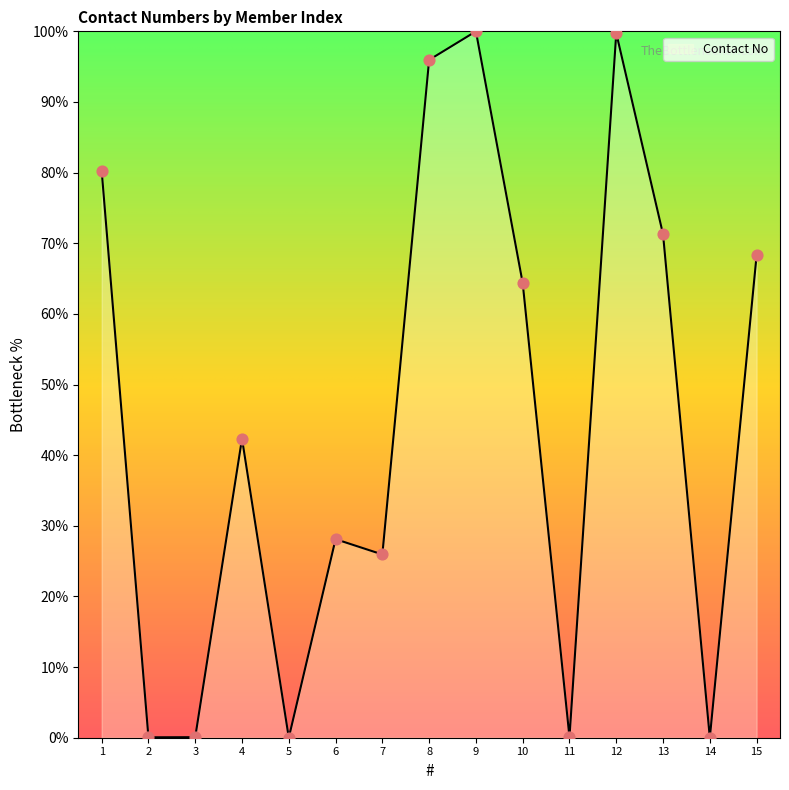

Between 3 and 15, which is larger?

15